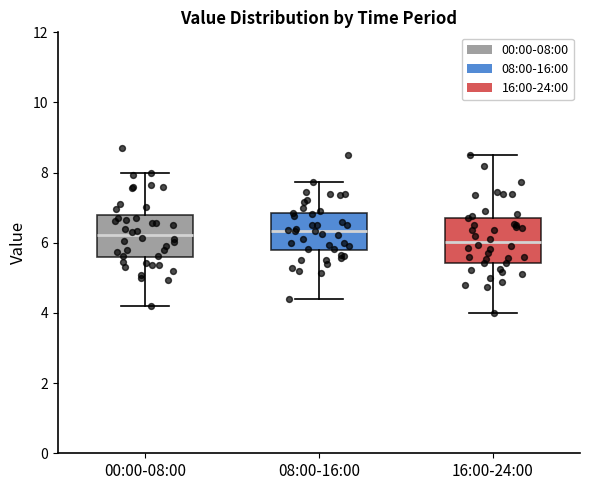

Reading left to right, read every box against the y-axis: the position of its median line, the range the box covers, and the ends of its whiskers. The values are not printed on the chart, so give them approximately, as read against the axis.

00:00-08:00: median 6.2, box 5.6 to 6.8, whiskers 4.2 to 8.0
08:00-16:00: median 6.4, box 5.8 to 6.8, whiskers 4.4 to 7.8
16:00-24:00: median 6.0, box 5.4 to 6.8, whiskers 4.0 to 8.6